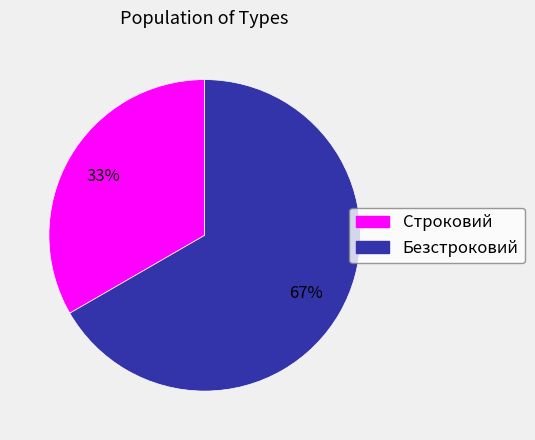

What is the largest slice in the pie chart?

Безстроковий